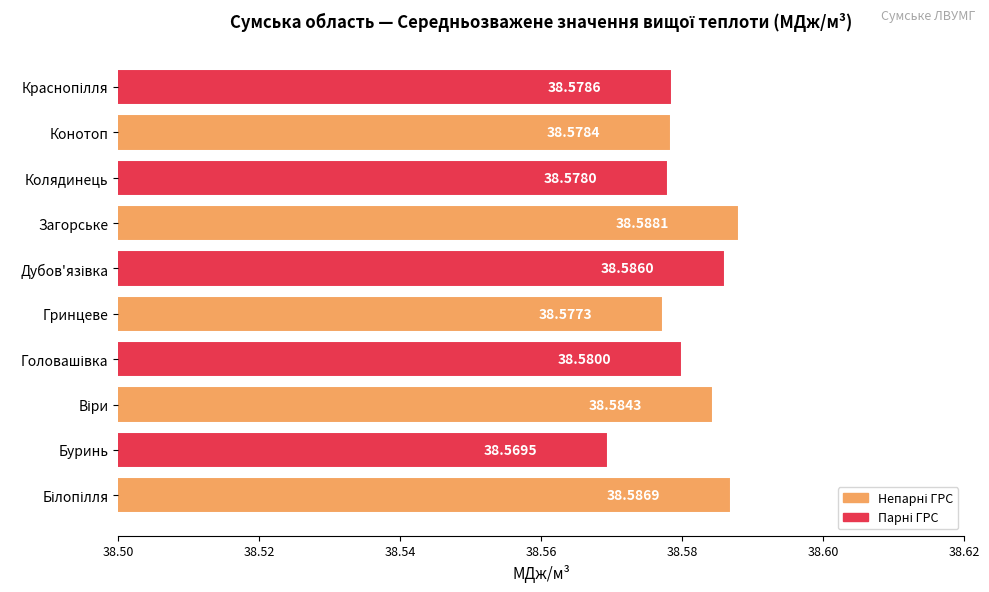

At which label is the value closest to 38?

Буринь